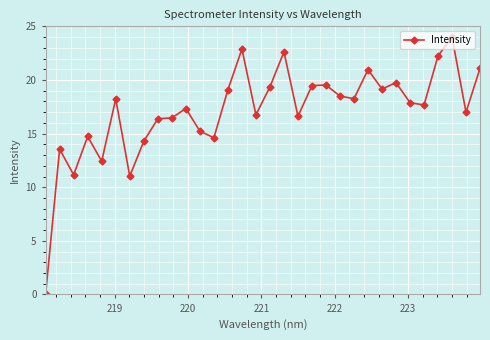

What is the difference between the second highest and minimum values?

22.9